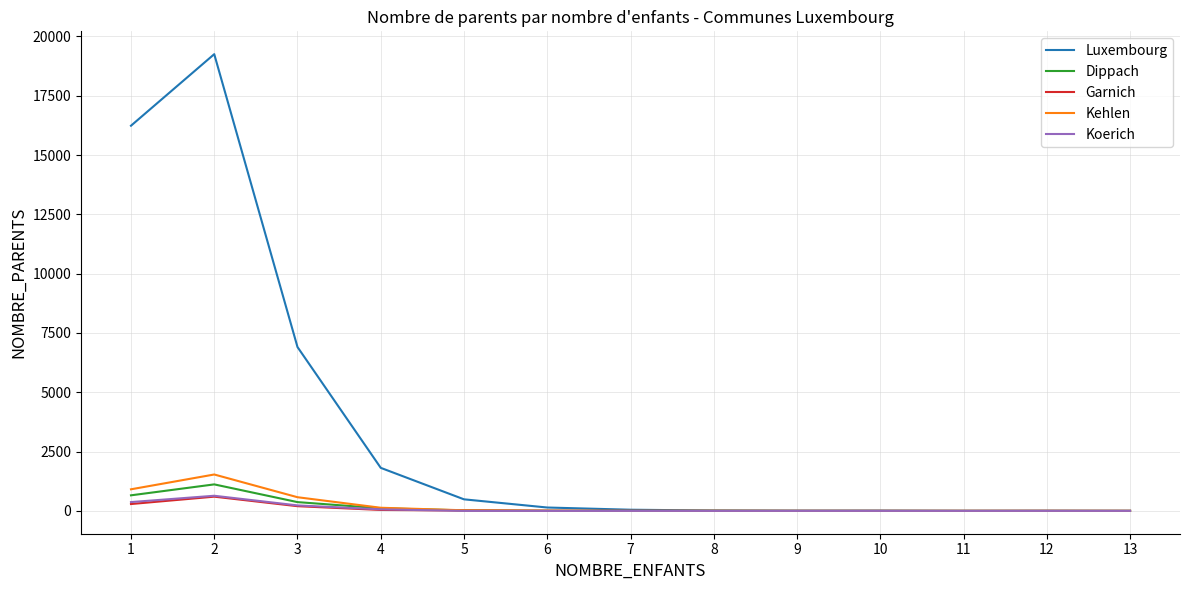

What is the maximum value for Dippach?

1117